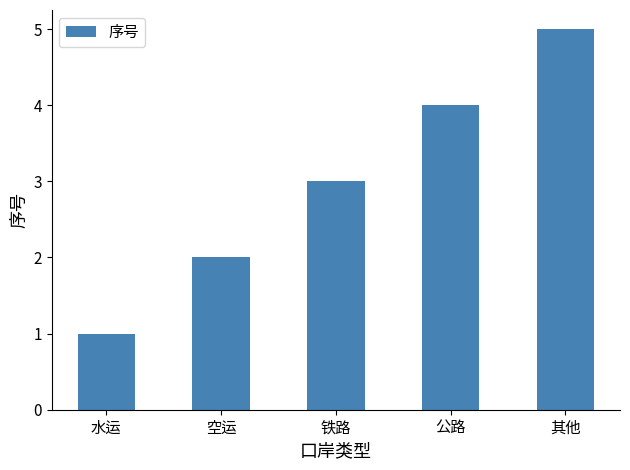

What is the minimum value shown in the chart?

1